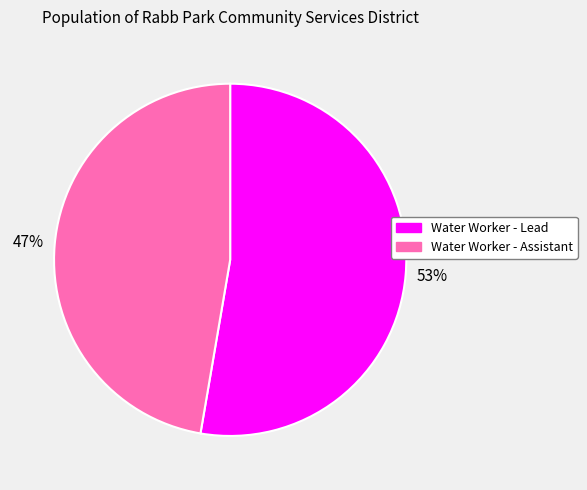

Is the sum of Water Worker - Lead and Water Worker - Assistant greater than half?

Yes